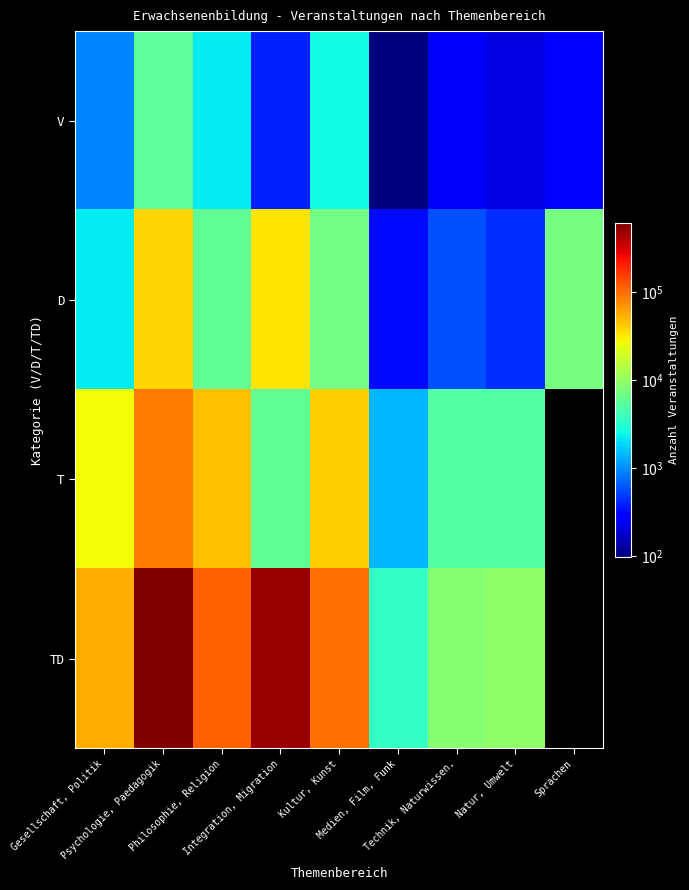

Which label corresponds to the smallest value in the chart?

Sprachen